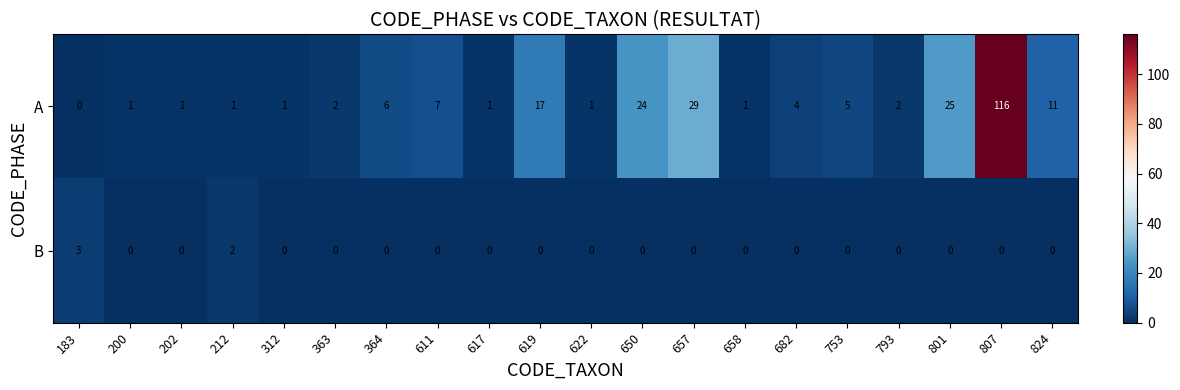

How many series are shown in this chart?

2